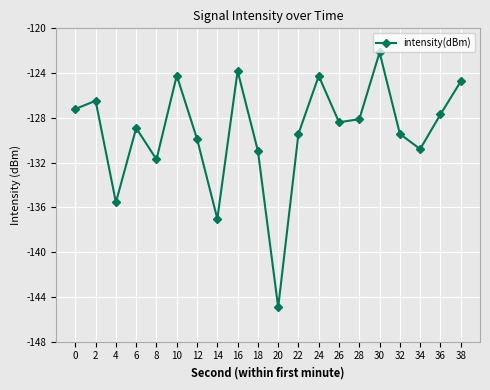

True or false: there are more than 2 points higher than both neighbors.

True